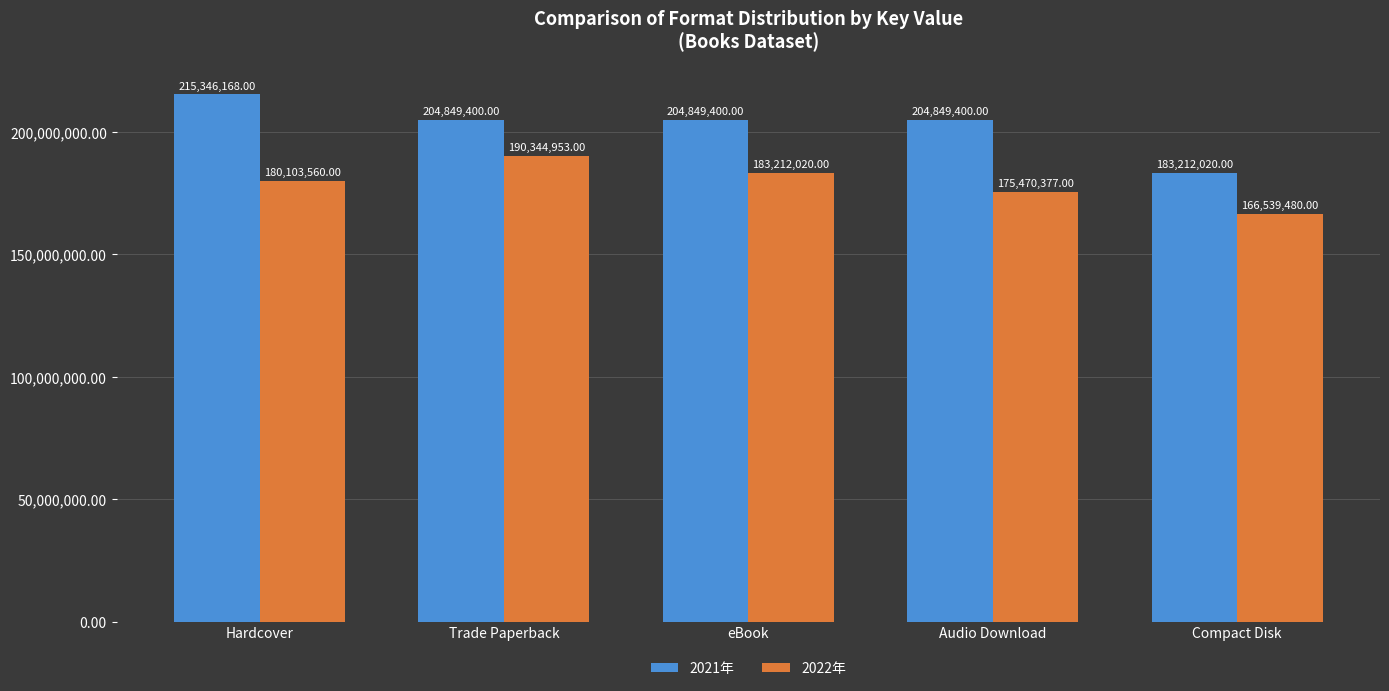

Reading right to left, list all the values displayed in this chart.

2021年: Compact Disk=183212020	Audio Download=204849400	eBook=204849400	Trade Paperback=204849400	Hardcover=215346168
2022年: Compact Disk=166539480	Audio Download=175470377	eBook=183212020	Trade Paperback=190344953	Hardcover=180103560